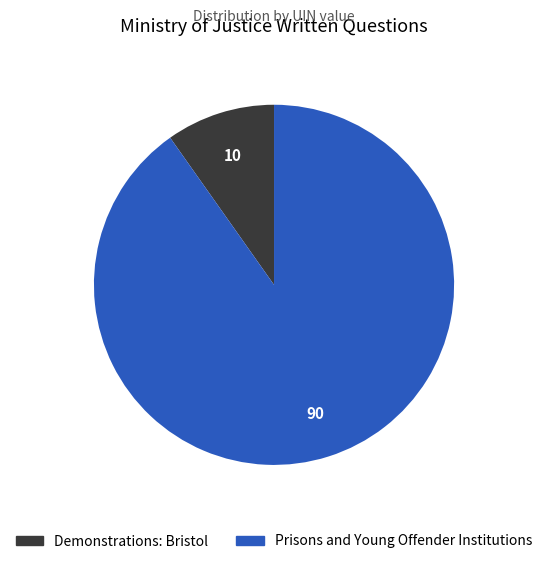

Is the sum of Prisons and Young Offender Institutions and Demonstrations: Bristol greater than half?

Yes